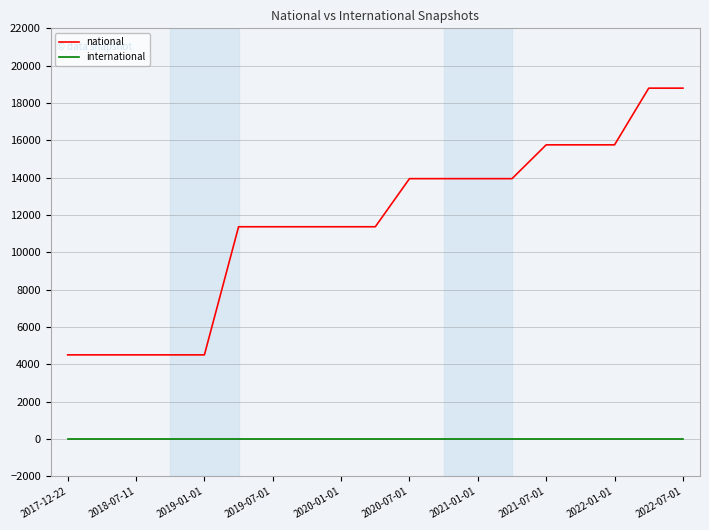

What is the difference between the maximum and minimum values in the national series?

14287